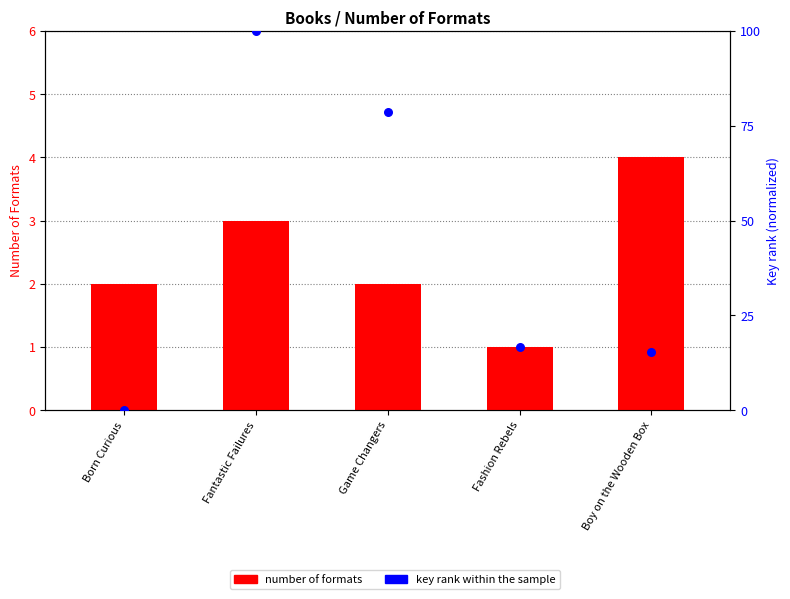

At how many categories does at least one series exceed 81?

1